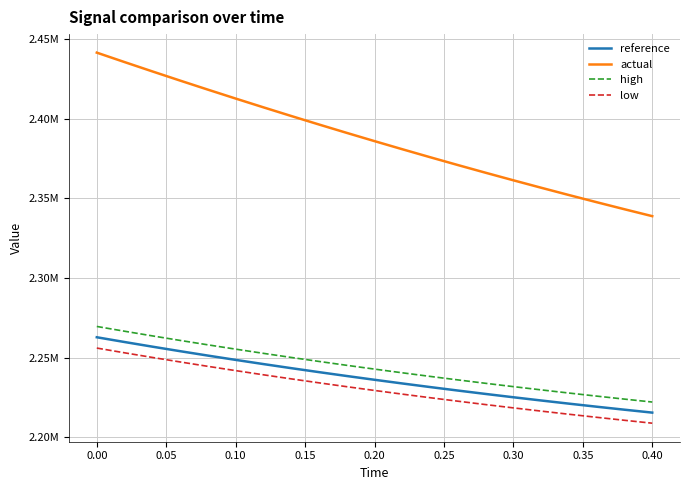

Does the chart have visible grid lines?

Yes